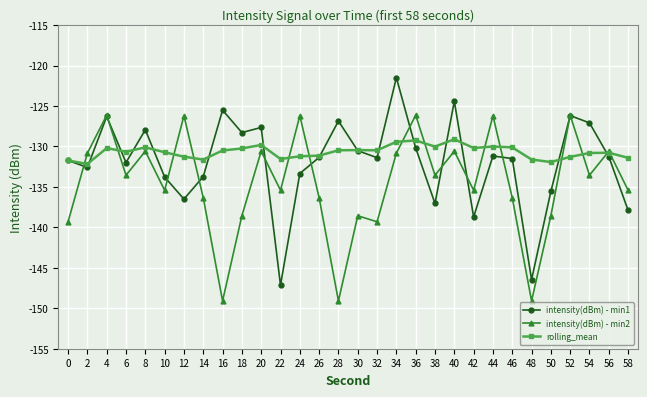

Where is the first local maximum for intensity(dBm) - min1?

4